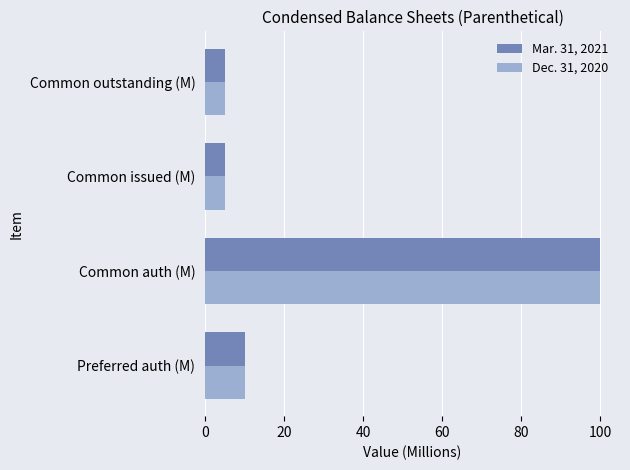

How many values in the Mar. 31, 2021 series are below 10?

2